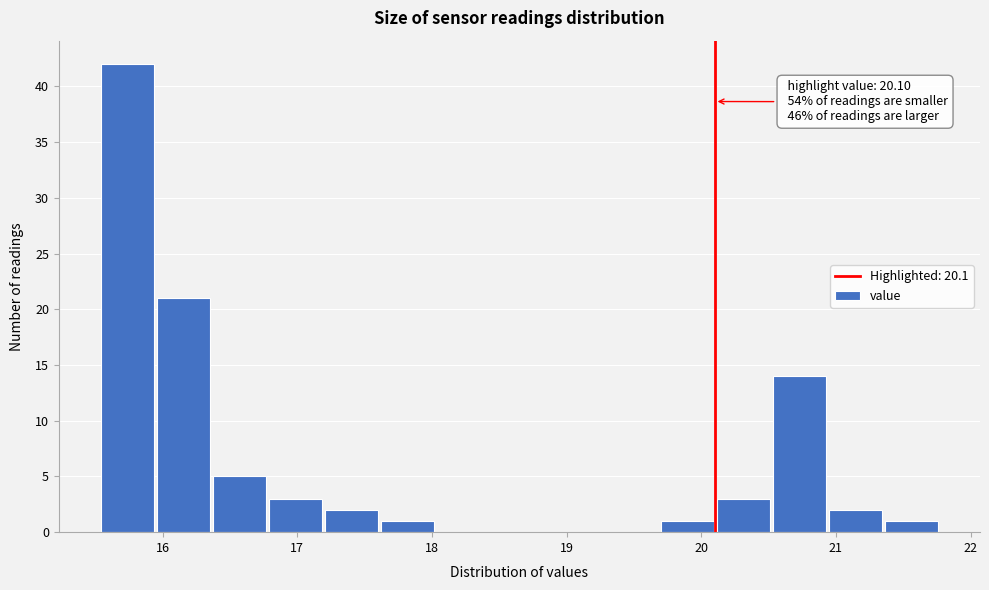

Over which range of the x-axis is the bar tallest?

15.5 to 16.0